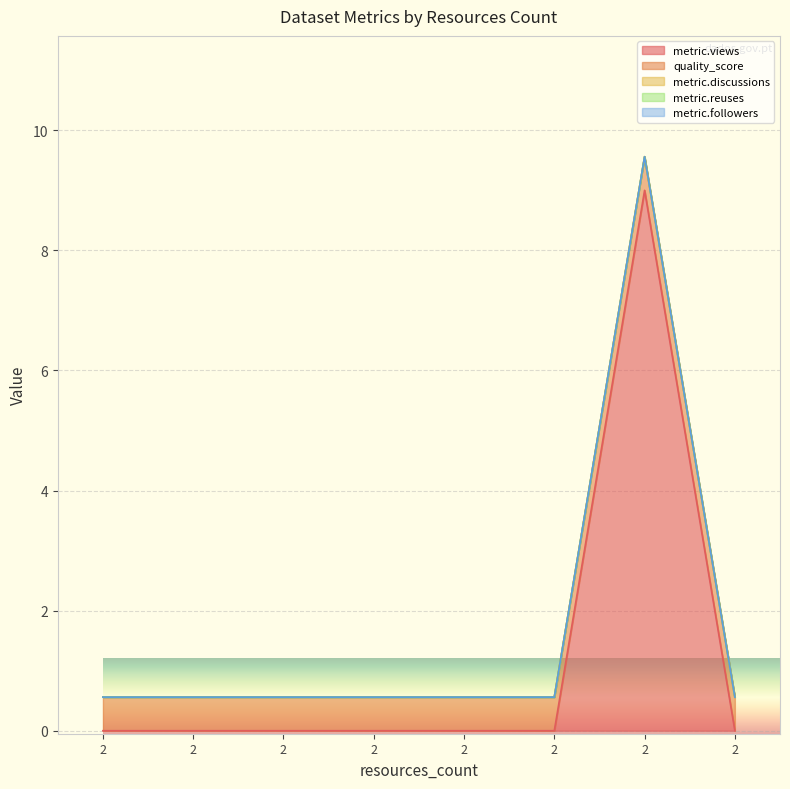

Which series has the largest total across all categories?

metric.views